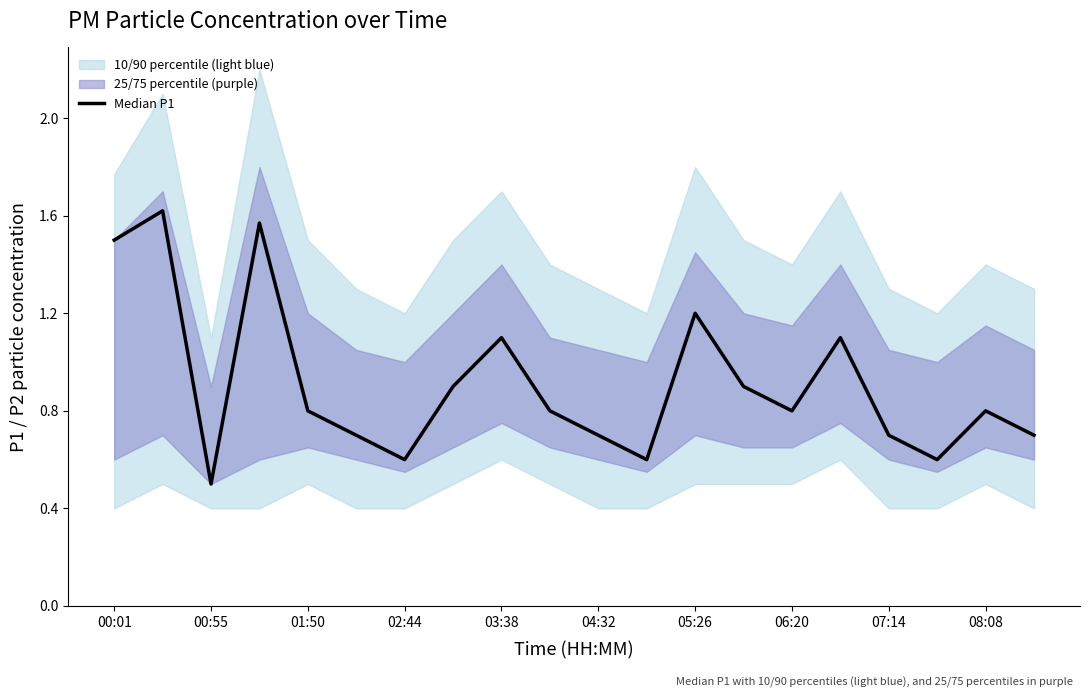

What is the value of the 14th point from the left?

0.9